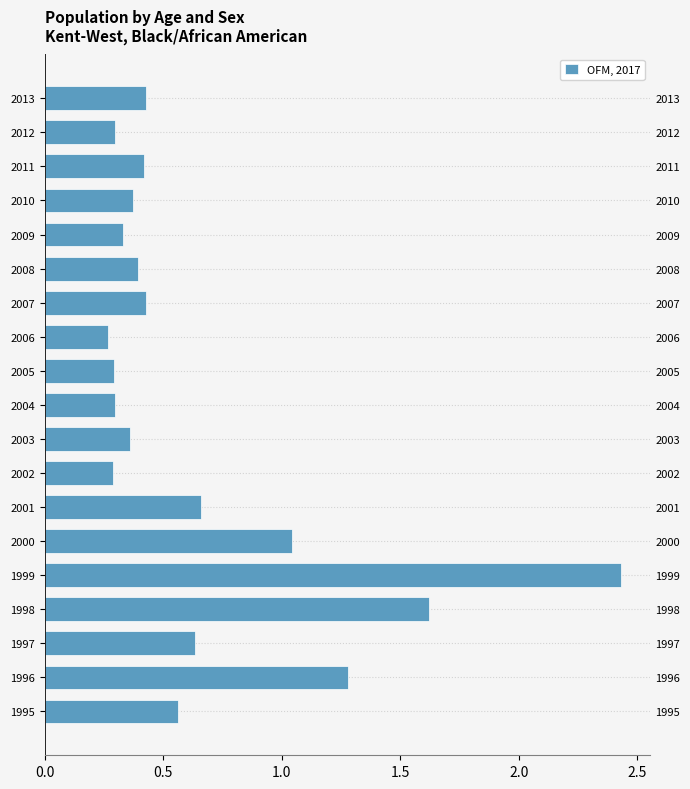

The chart shows a value of 0.5 at 2008. True or false?

False